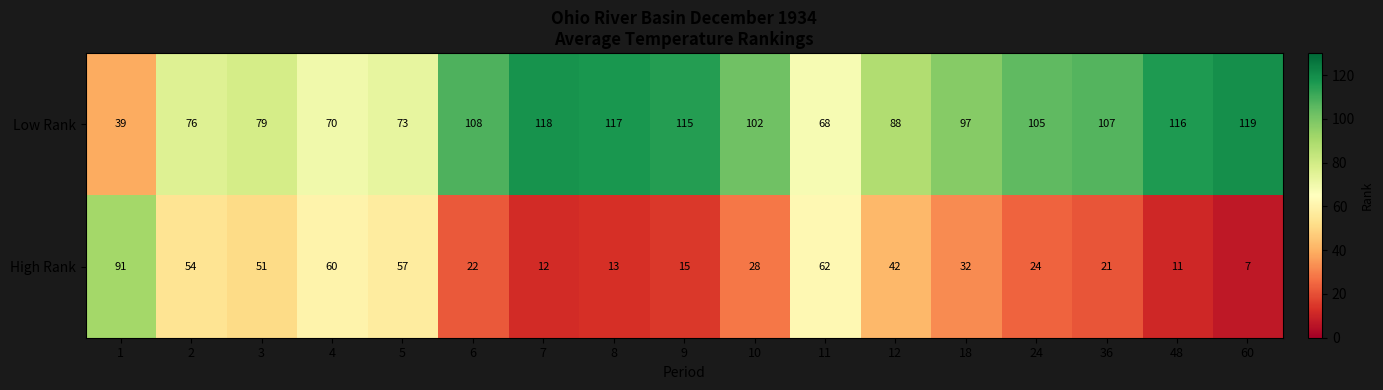

Is it true that Low Rank equals 145 at 10?

False